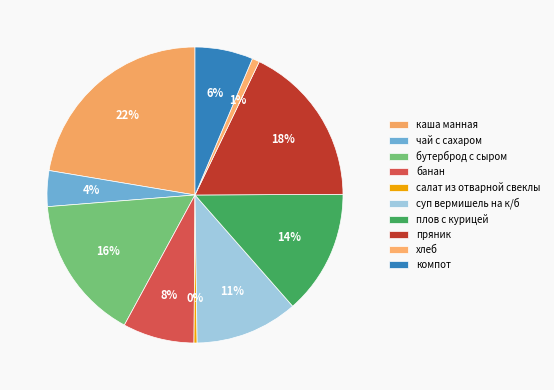

What percentage is the бутерброд с сыром slice, to the nearest percent?

16%